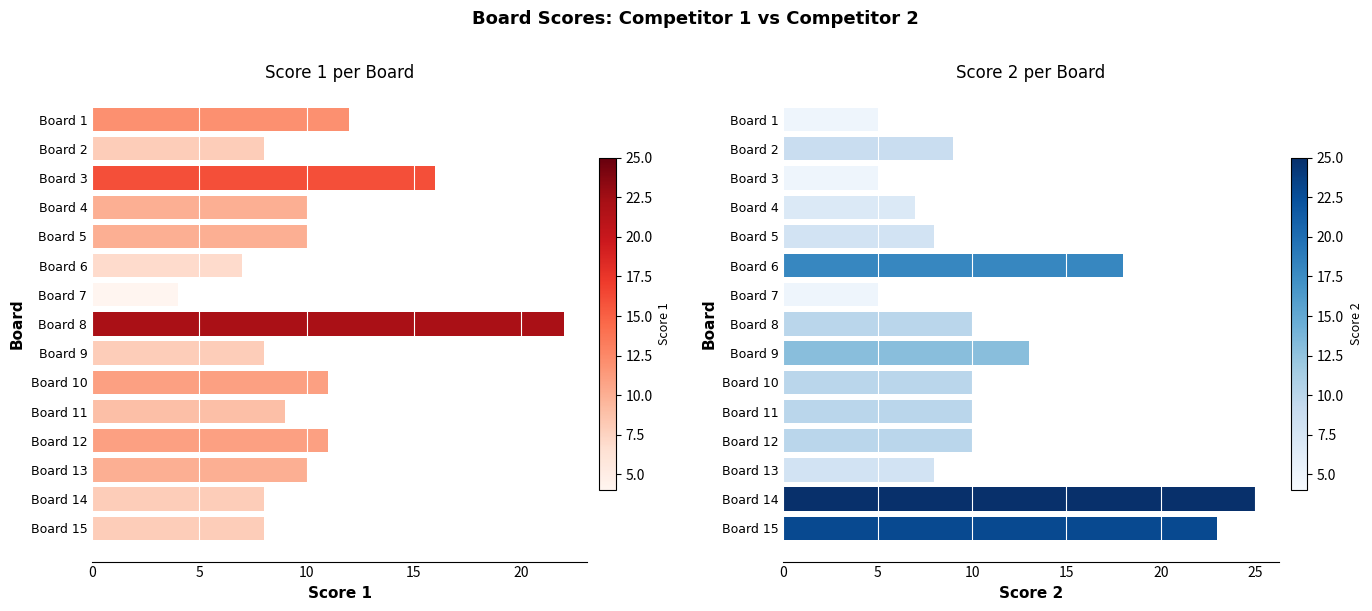

What value does the Score 2 series have at Board 2, to the nearest 5?

10